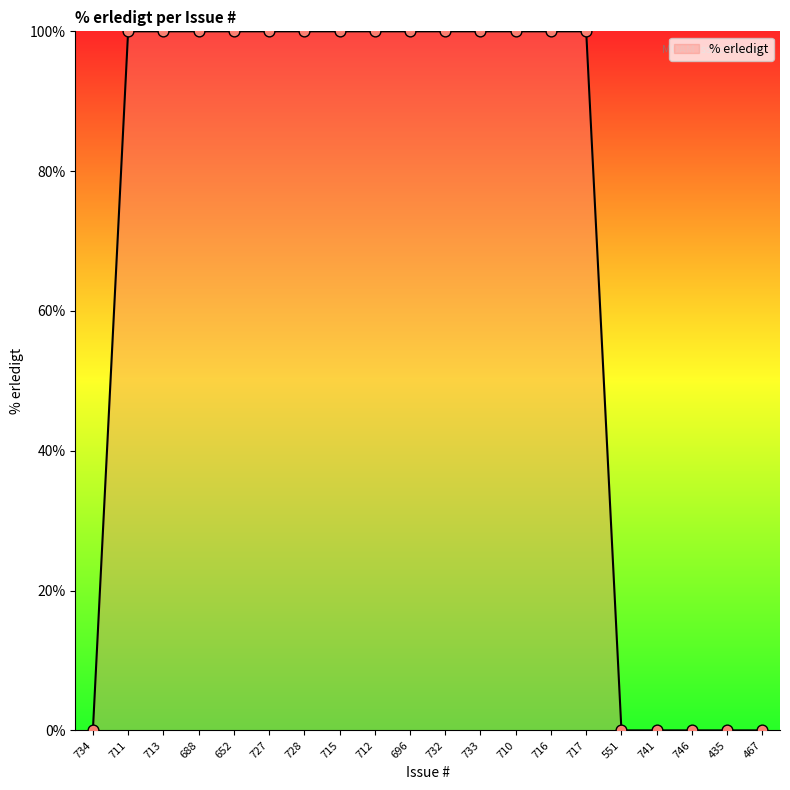

What is the ratio of the value at 717 to the value at 715?

1.0